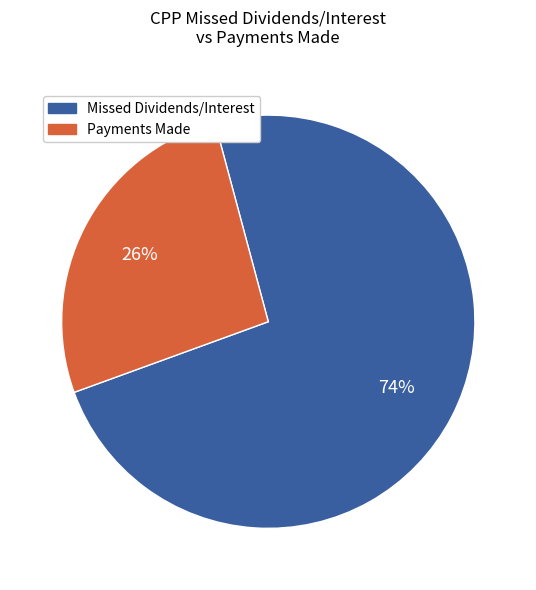

To the nearest percent, what is the average slice percentage?

50%